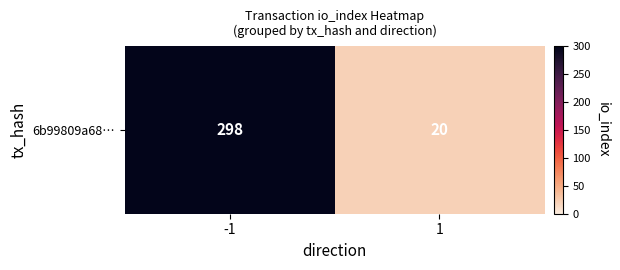

How many values are between 20 and 298?

2